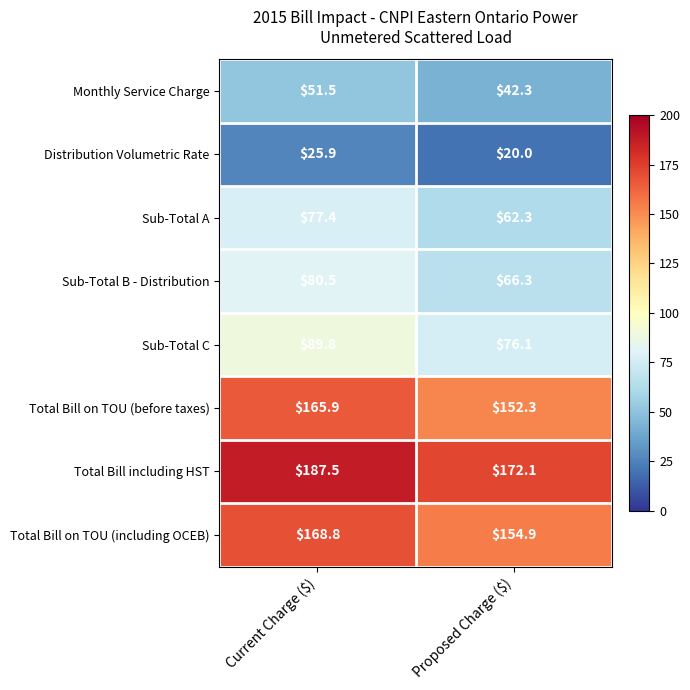

What is the maximum value shown in the chart?

187.5